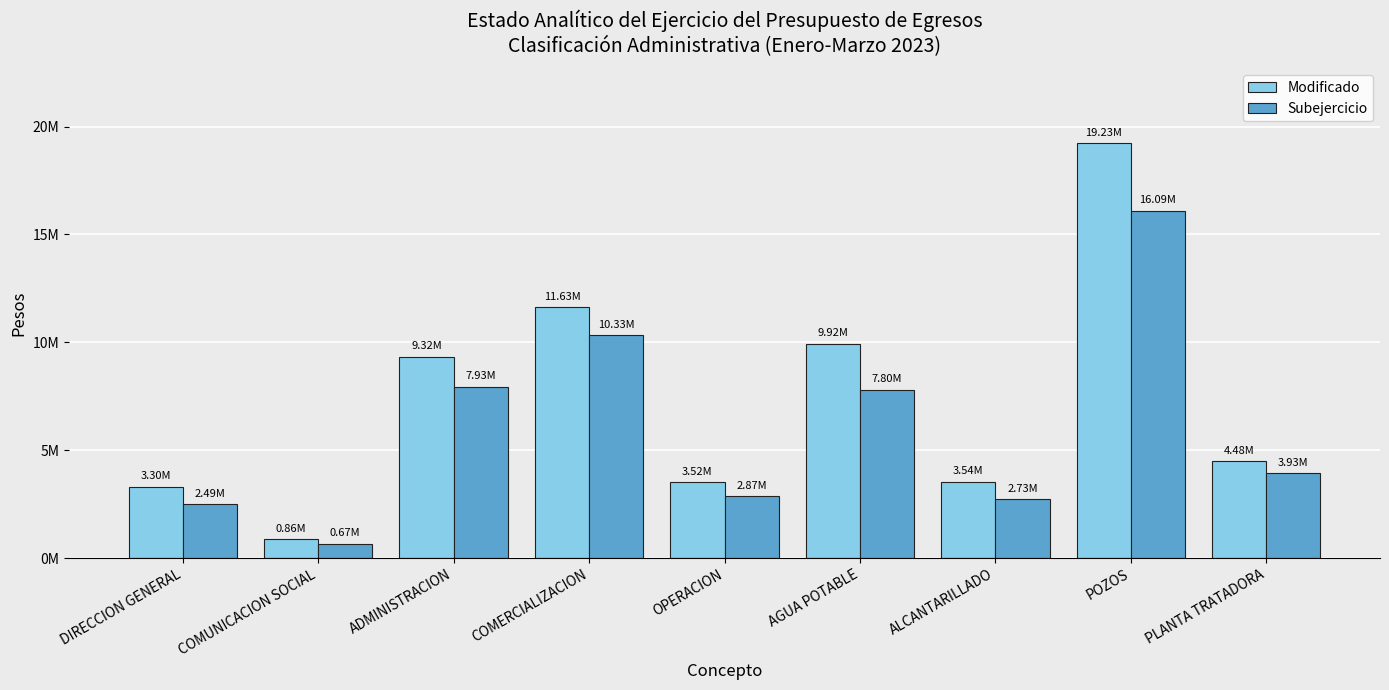

Are the bars horizontal?

No